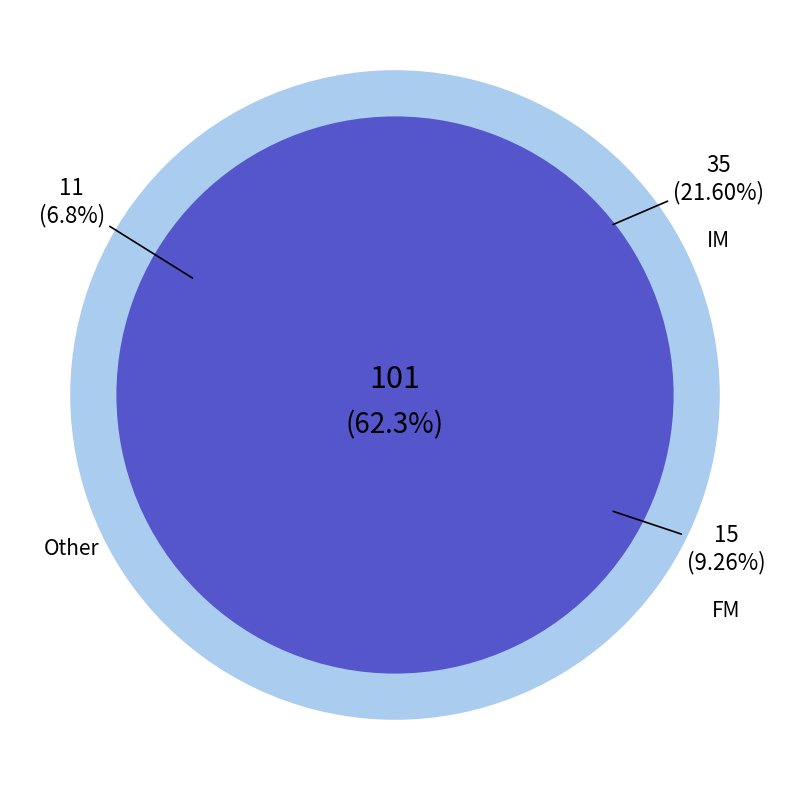

Rank the categories by value from lowest to highest.

Other, FM, IM, GM